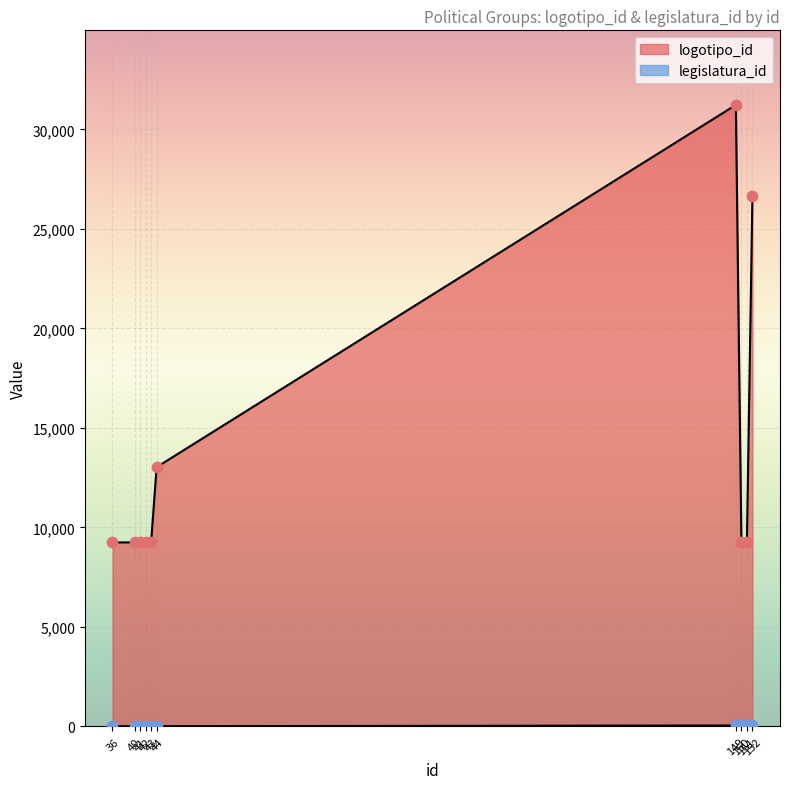

At how many categories does at least one series exceed 31132?

1